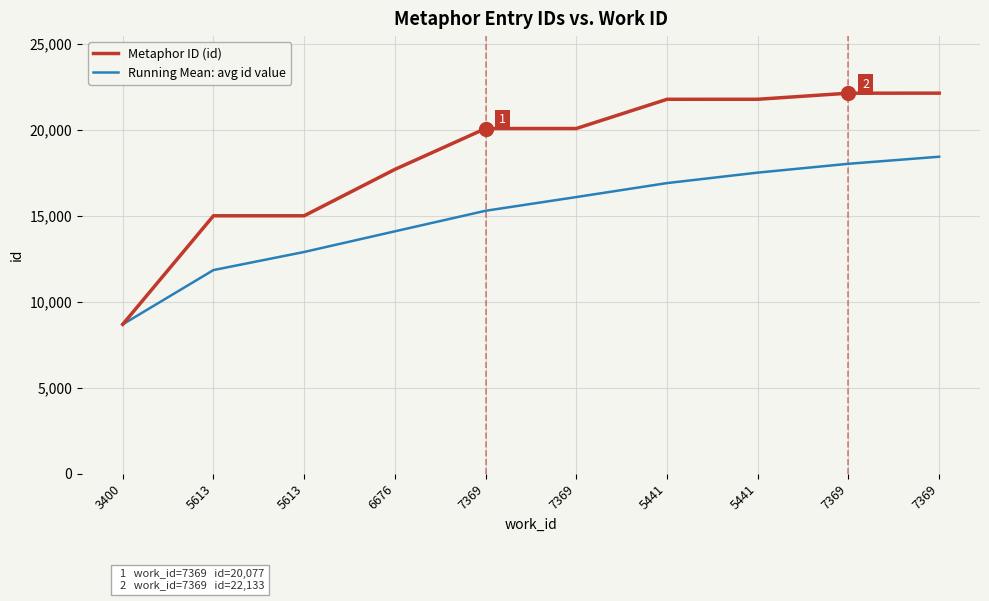

List the series in order of their overall mean, lowest first.

Running Mean: avg id value, Metaphor ID (id)